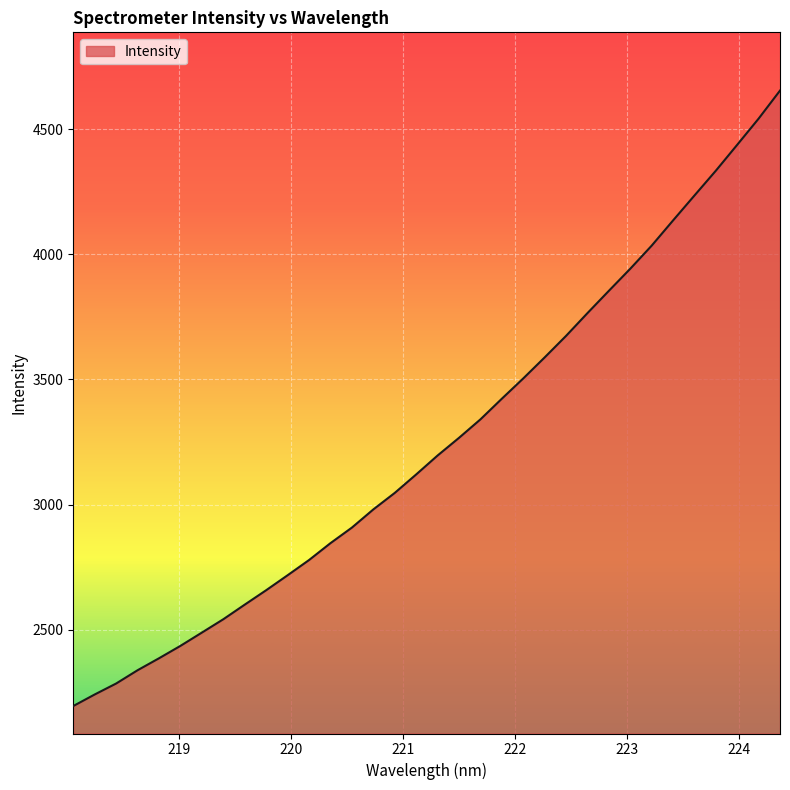

How many lines are shown in the chart?

1